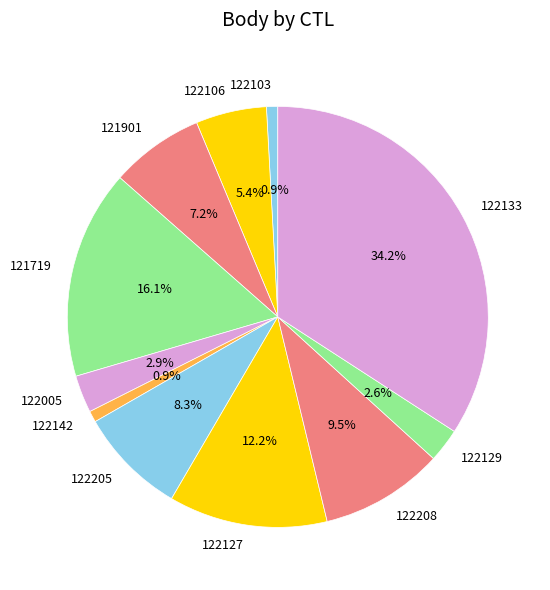

Is 122205 the majority of the pie?

No